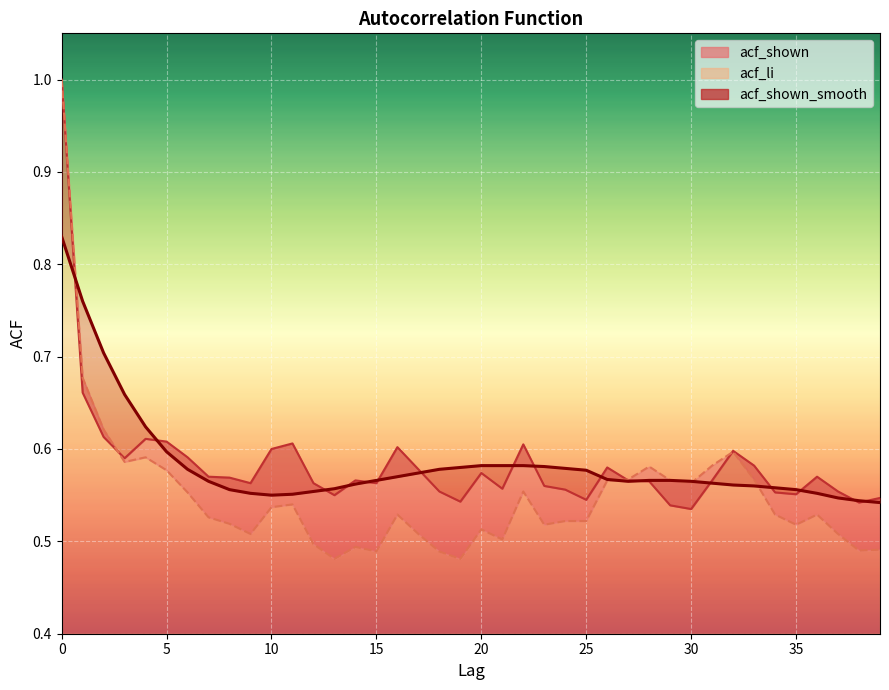

How many lines are shown in the chart?

3